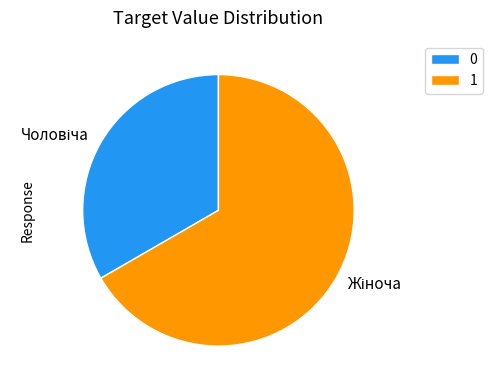

Is there any slice that represents more than half of the pie?

Yes